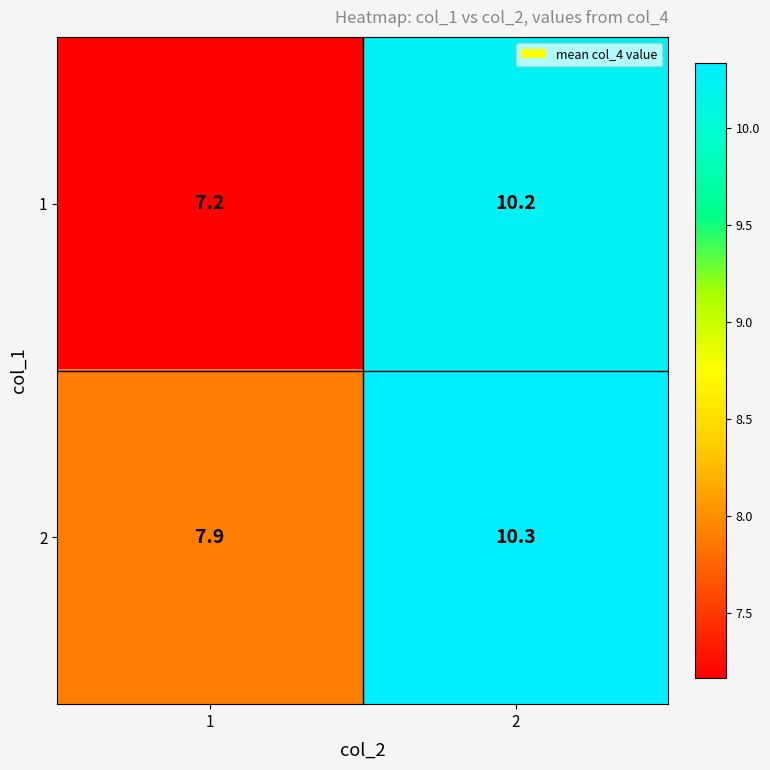

What is the maximum value shown in the chart?

10.3